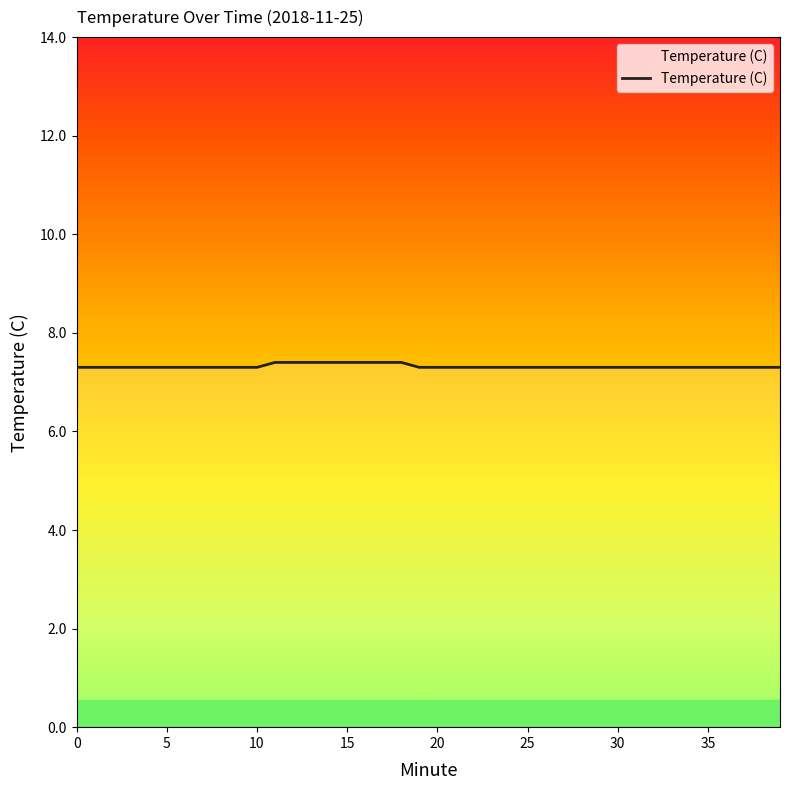

The value at 18 is 7.4. True or false?

True